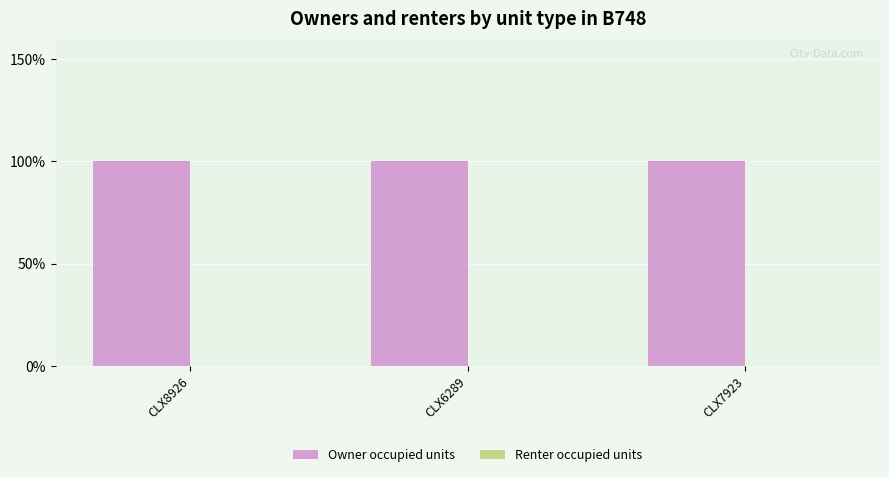

What is the label of the 1st bar from the right?

CLX7923